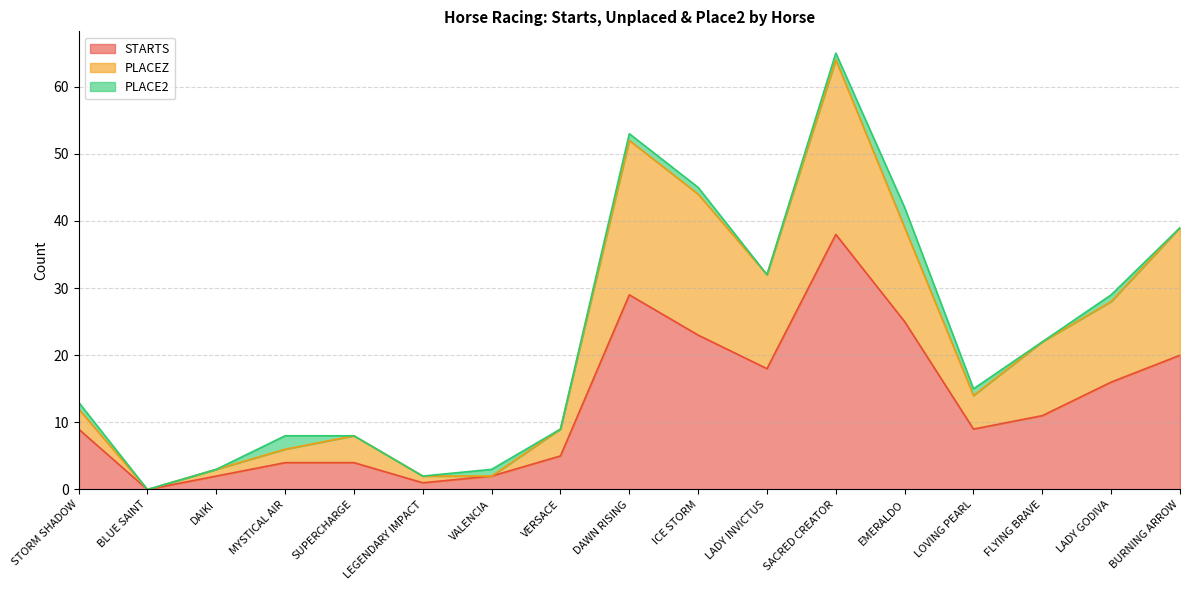

True or false: STARTS and PLACEZ intersect in this chart.

False